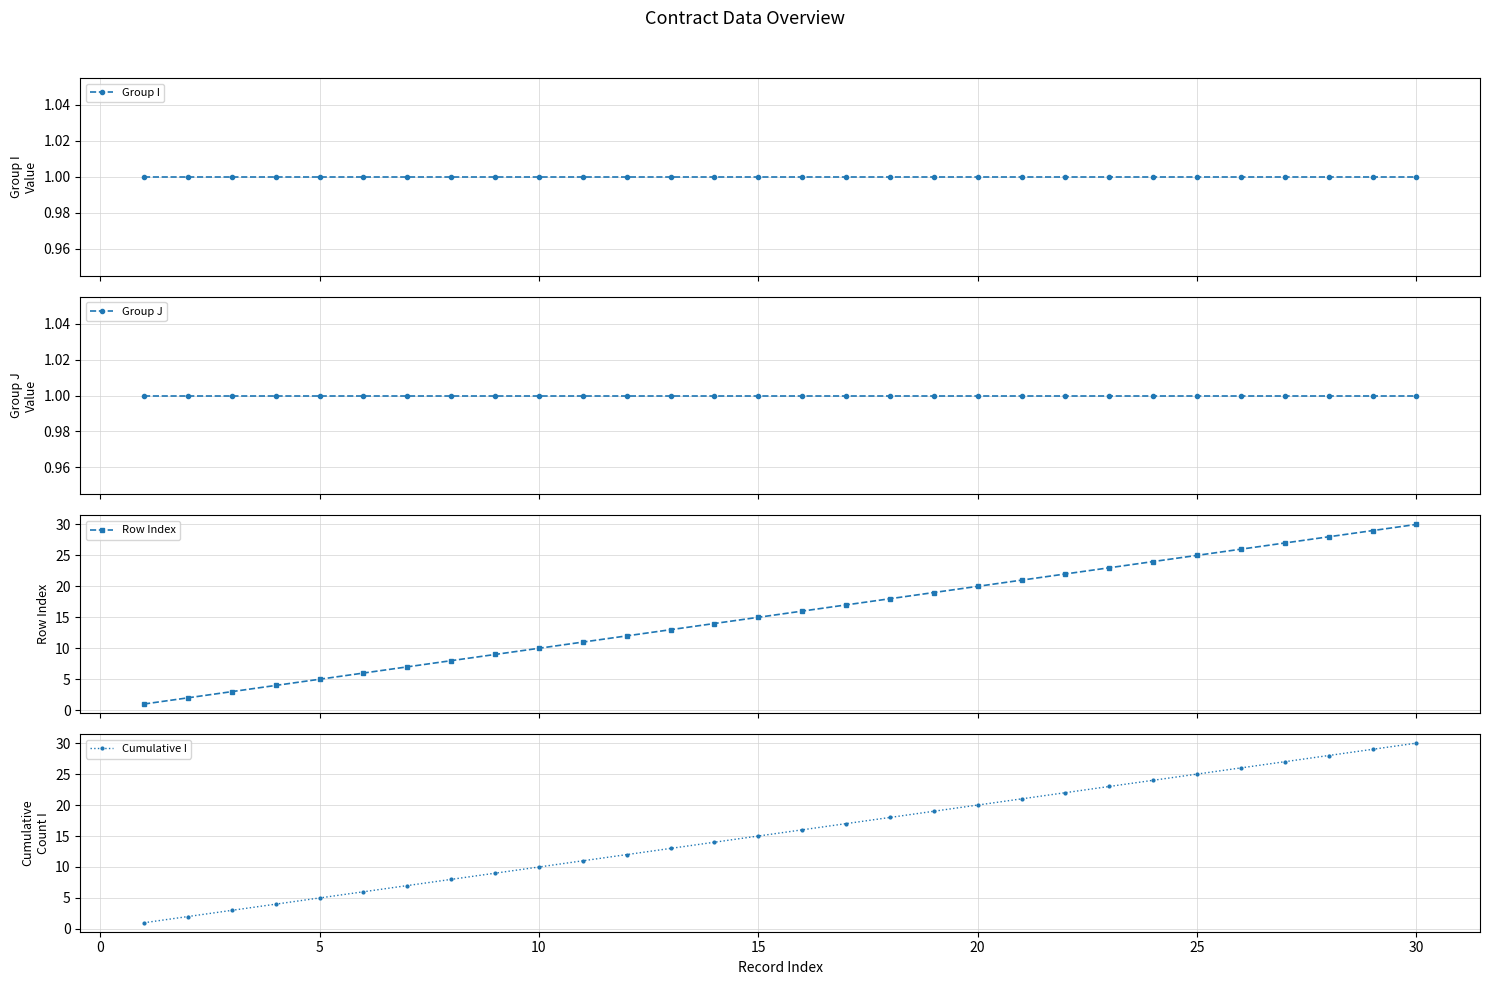

What is the minimum value shown in the chart?

1